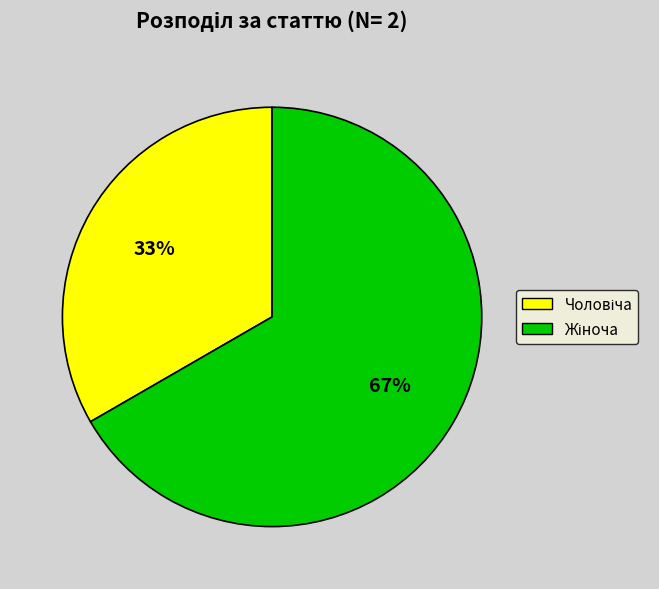

To the nearest percent, what is the average slice percentage?

50%